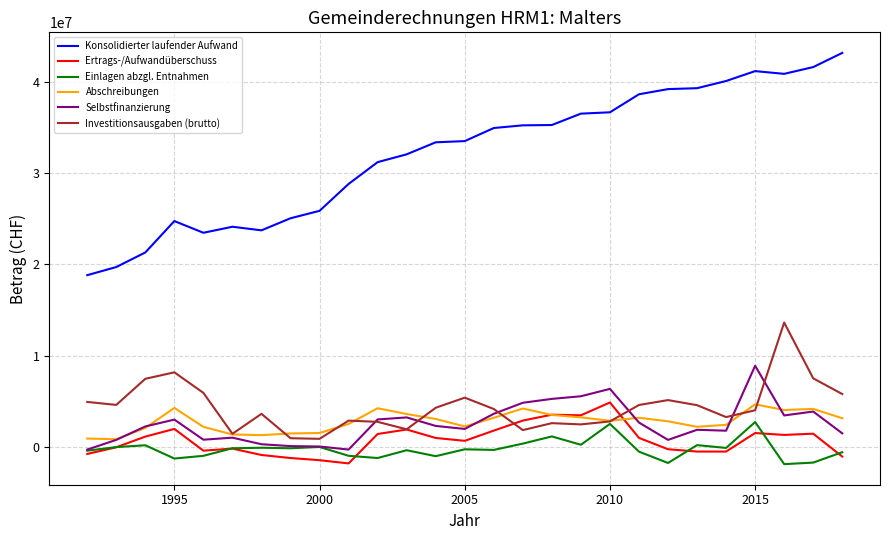

True or false: Konsolidierter laufender Aufwand and Abschreibungen cross at least once.

False